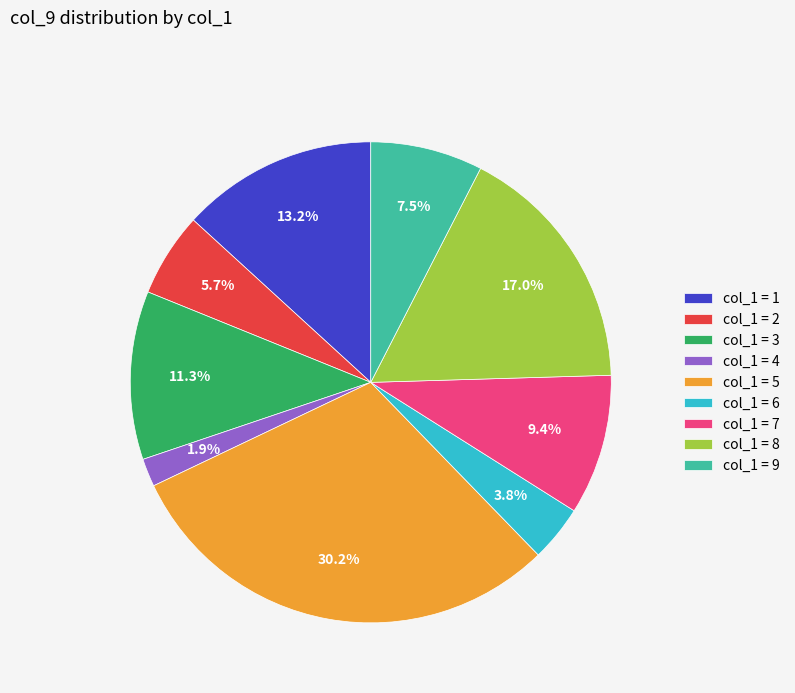

To the nearest percent, what is the difference between the largest and smallest slice percentages?

28%